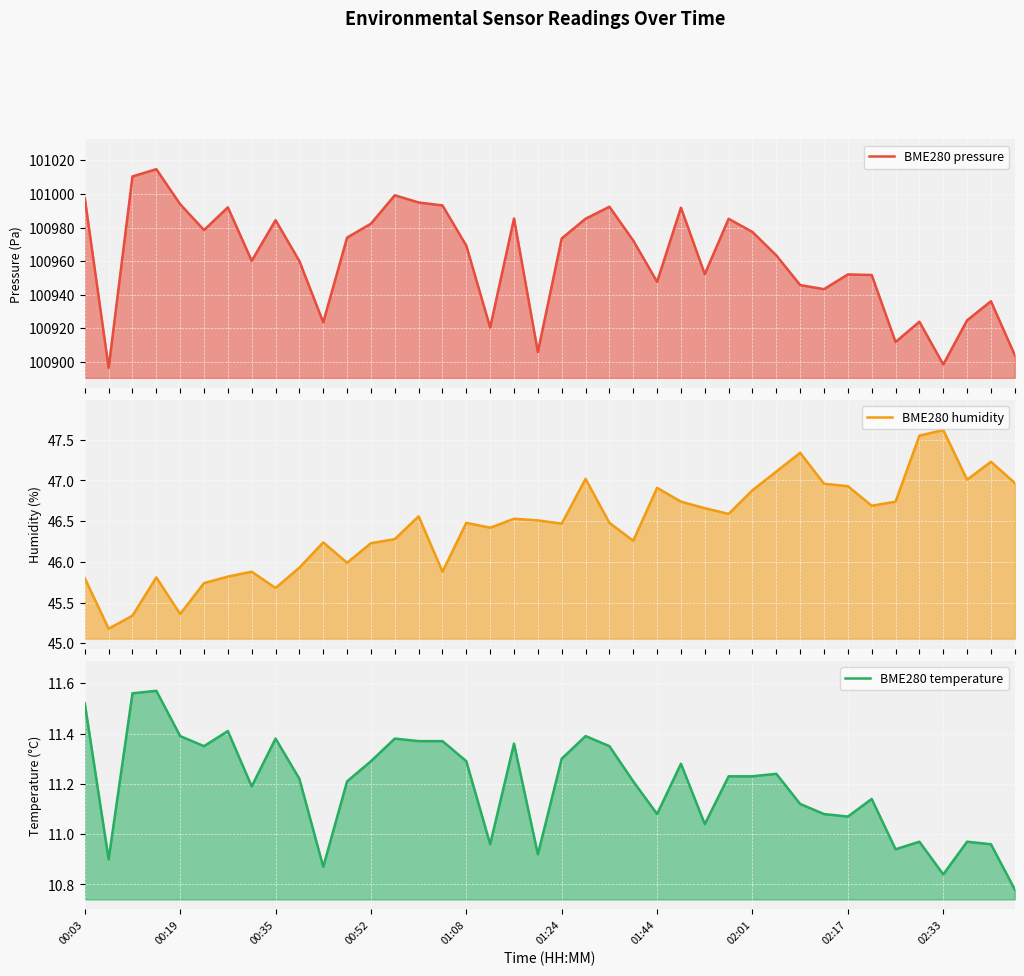

What is the average value of the BME280 temperature series?

11.2